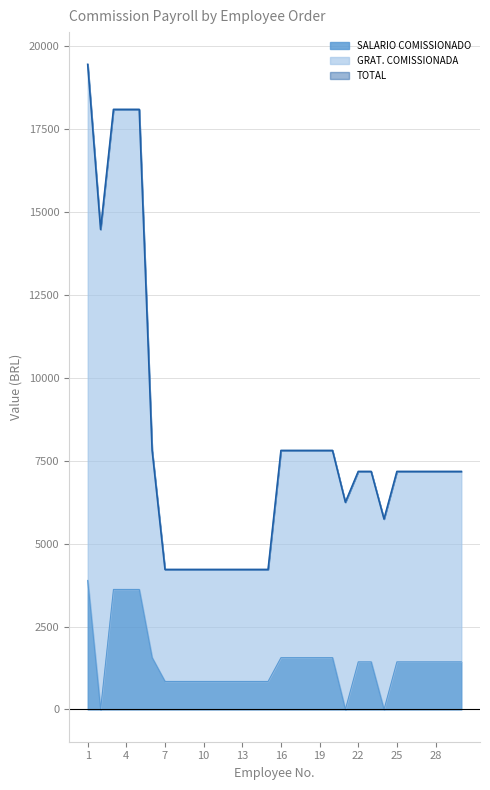

What are all the series names shown in the legend?

SALARIO COMISSIONADO, GRAT. COMISSIONADA, TOTAL